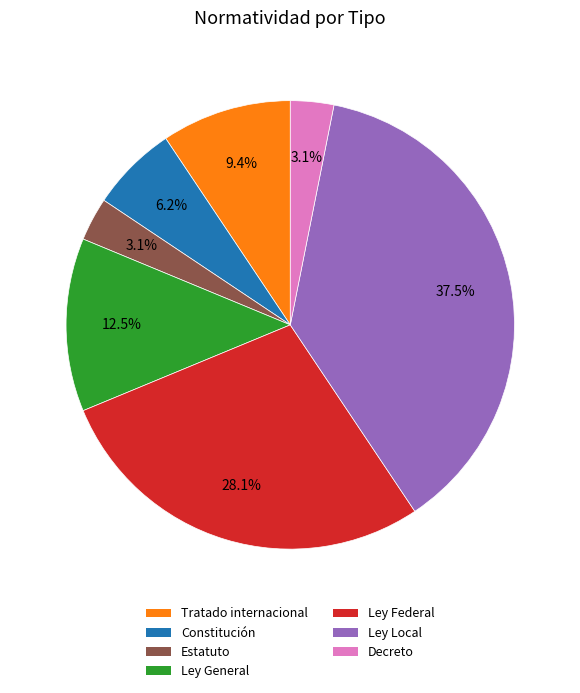

What is the largest slice in the pie chart?

Ley Local